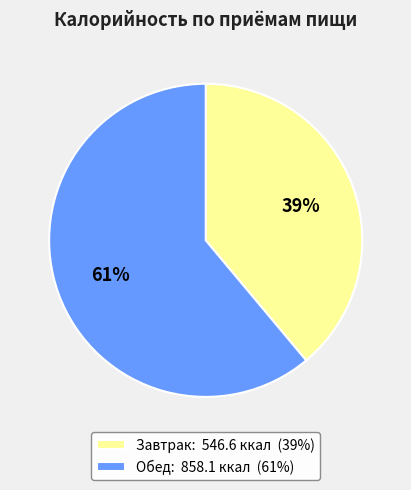

The Обед slice represents 61% of the pie. True or false?

True